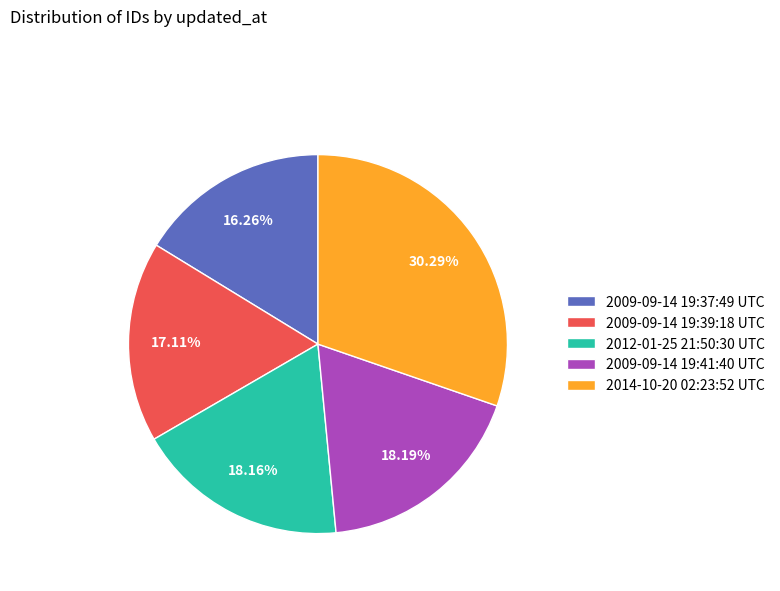

Which slice is the largest?

2014-10-20 02:23:52 UTC